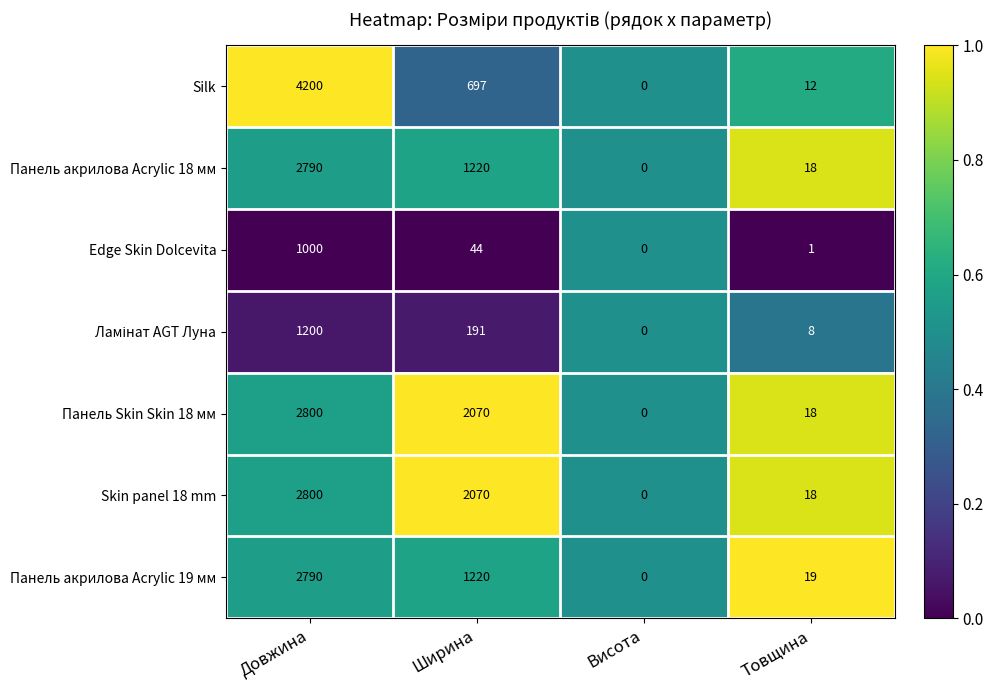

The Панель Skin Skin 18 мм series shows 25 at Товщина. True or false?

False